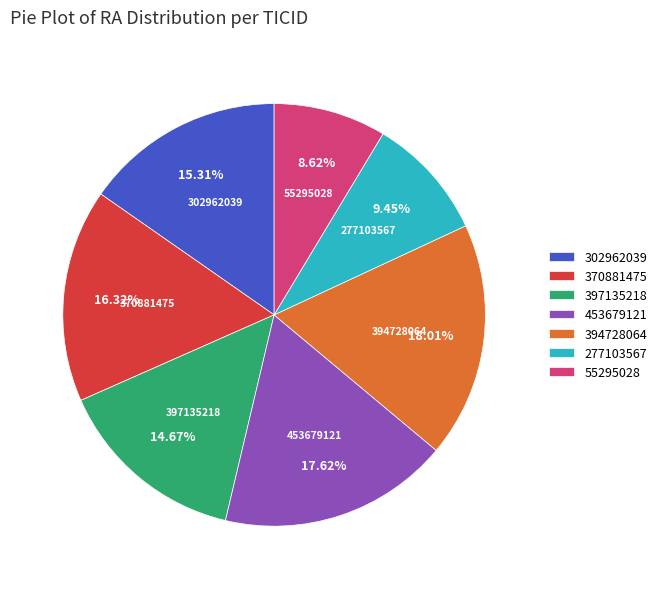

Is 277103567 the majority of the pie?

No